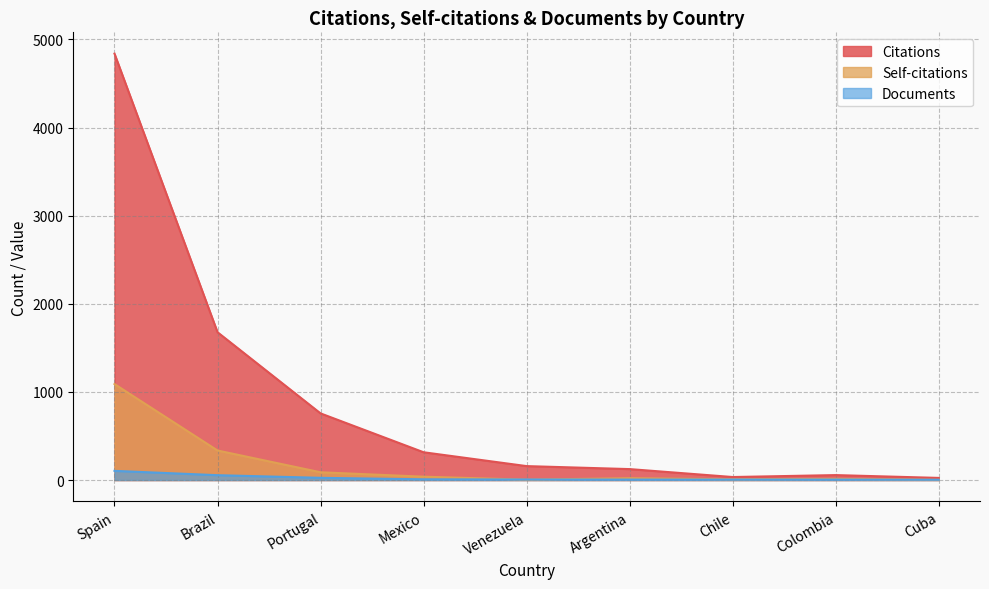

How many categories are shown in the chart?

9